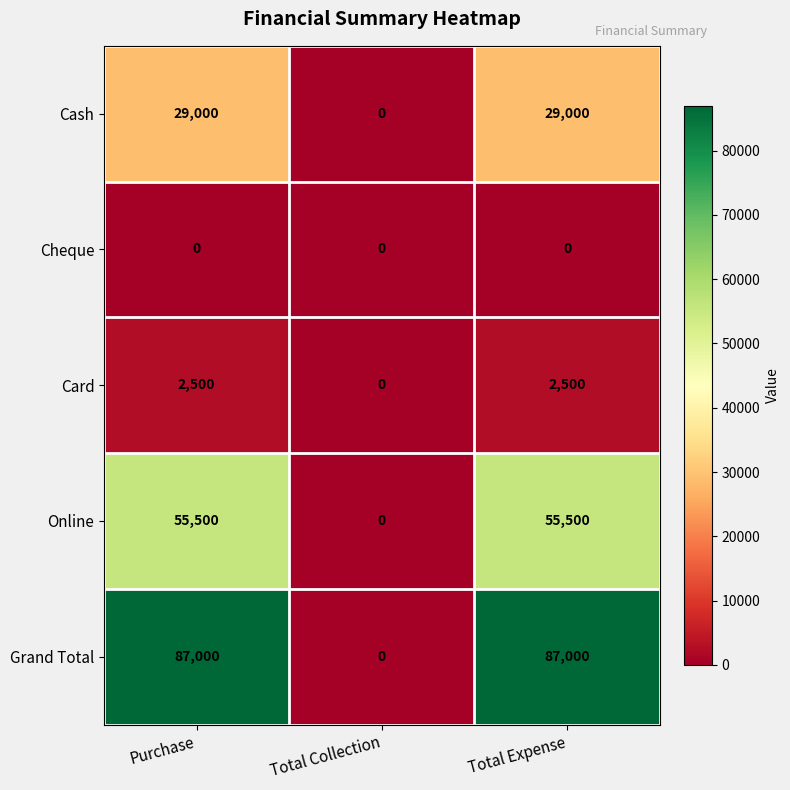

Reading right to left, what are all the values shown in this chart?

Cash: Total Expense=29000	Total Collection=0	Purchase=29000
Cheque: Total Expense=0	Total Collection=0	Purchase=0
Card: Total Expense=2500	Total Collection=0	Purchase=2500
Online: Total Expense=55500	Total Collection=0	Purchase=55500
Grand Total: Total Expense=87000	Total Collection=0	Purchase=87000